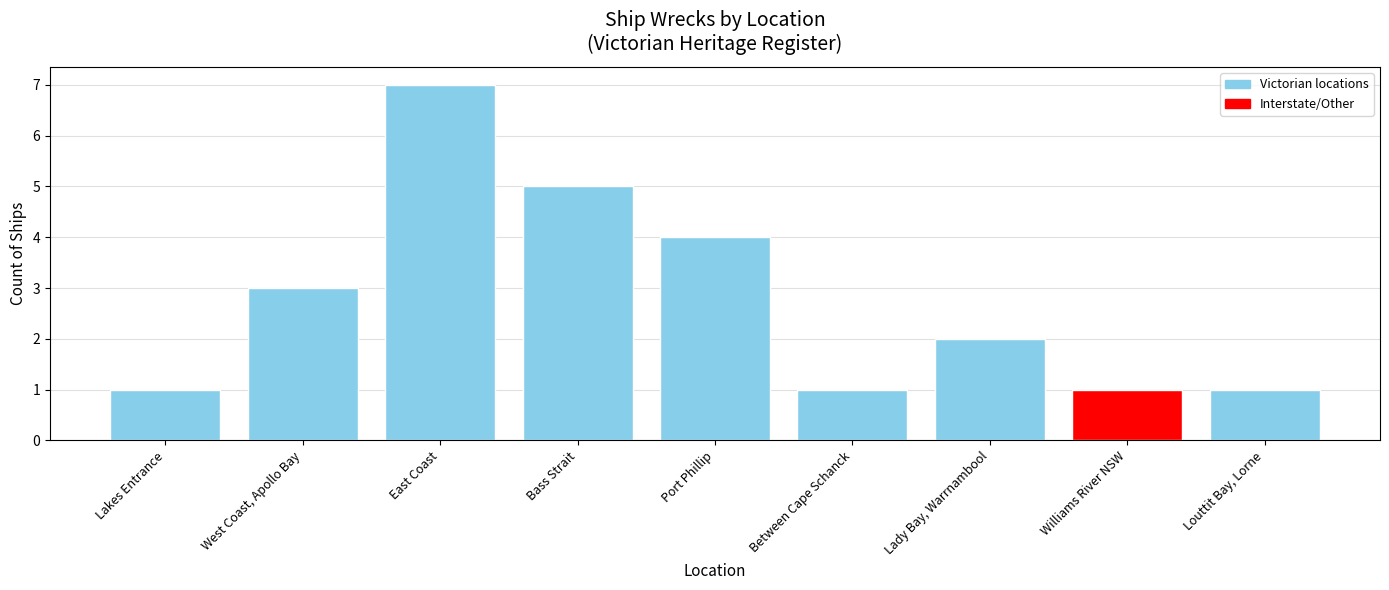

Between Lady Bay, Warrnambool and Port Phillip, which is larger?

Port Phillip